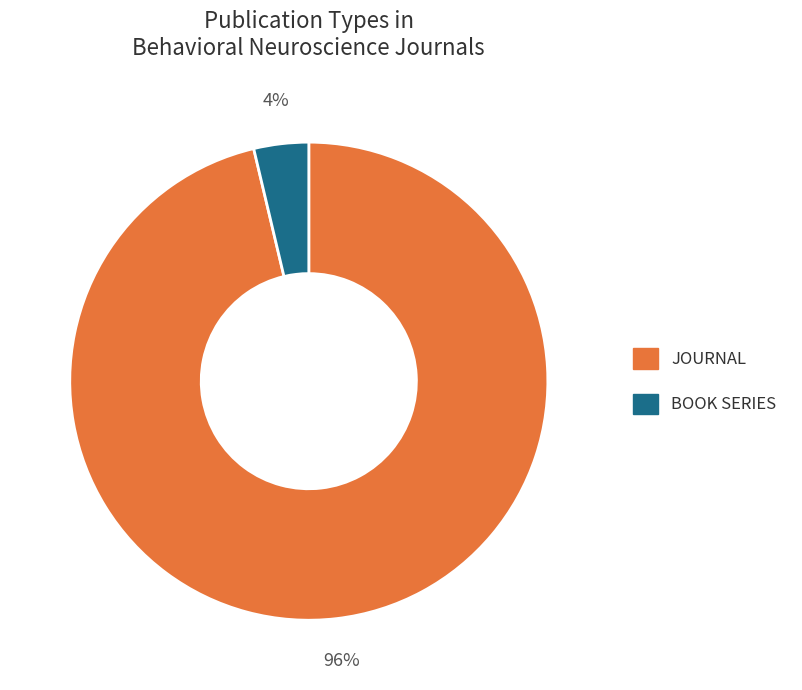

To the nearest percent, what is the average slice percentage?

50%